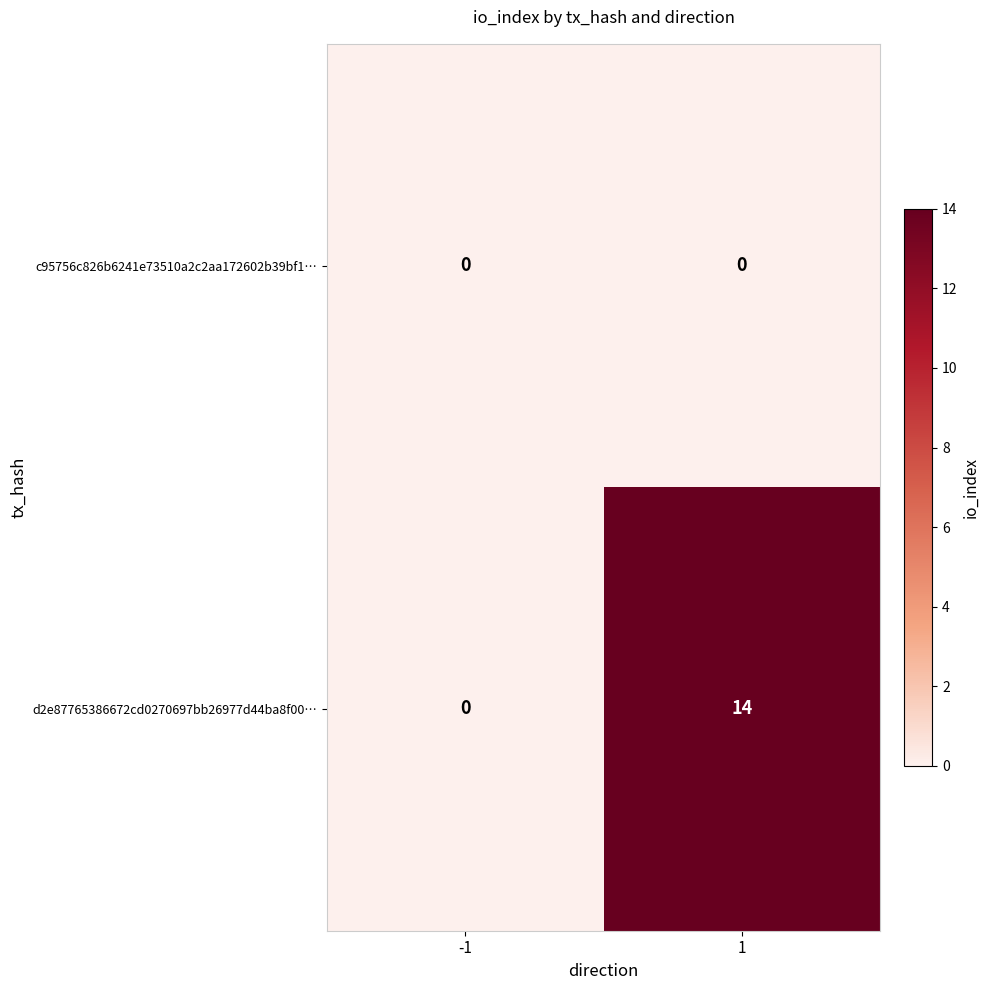

Which series has the widest spread of values?

d2e87765386672cd0270697bb26977d44ba8f00…